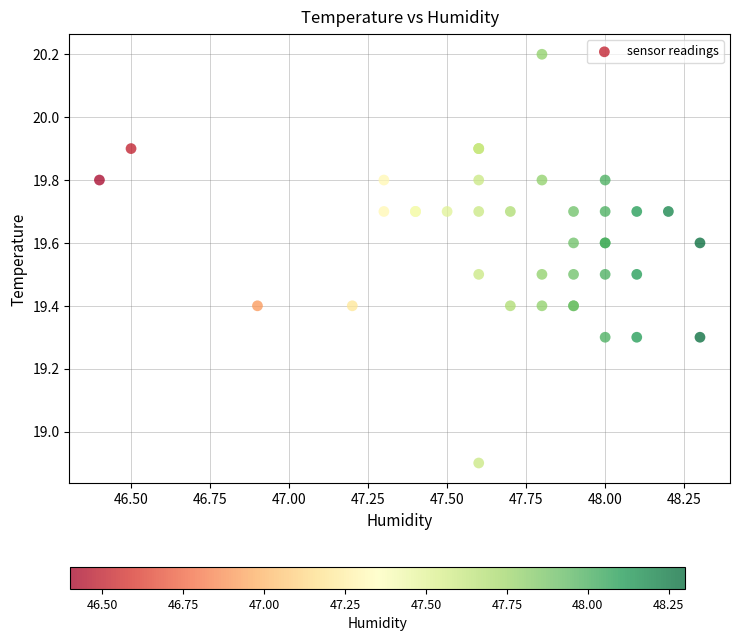

What Y value in the scatter plot is closest to 19?

18.9